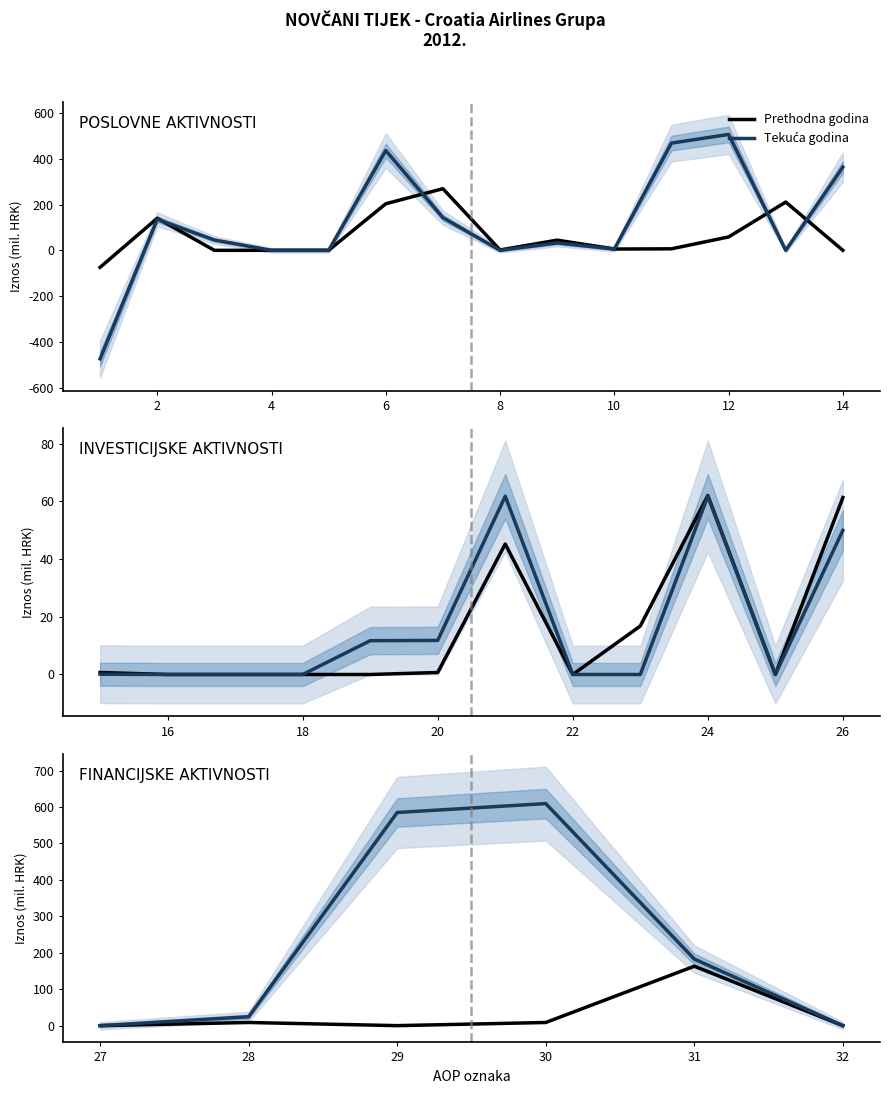

At which category does Tekuća godina reach its first local peak?

30